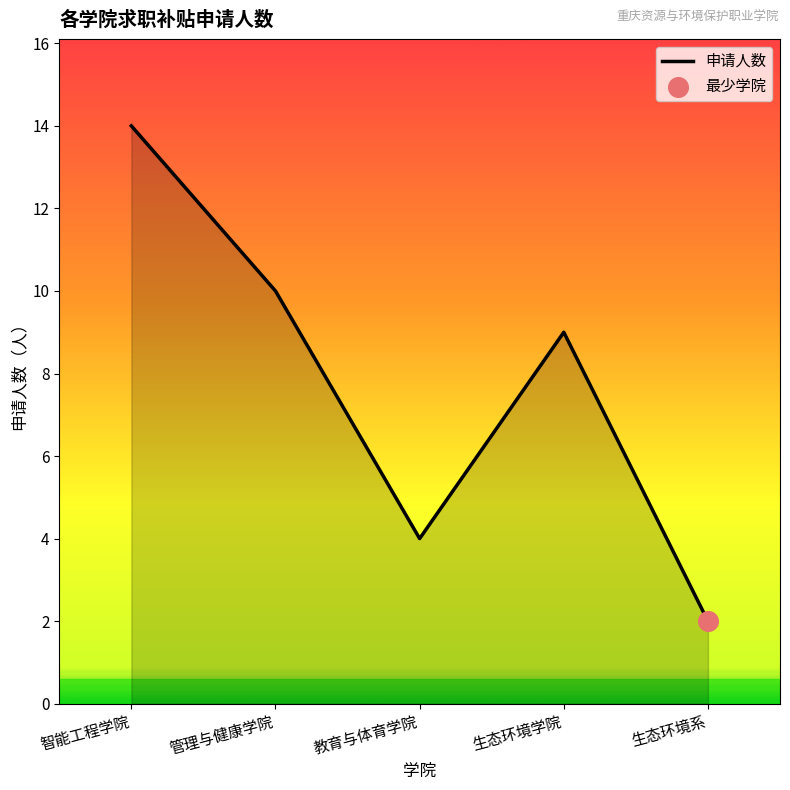

Between 生态环境学院 and 教育与体育学院, which is larger?

生态环境学院